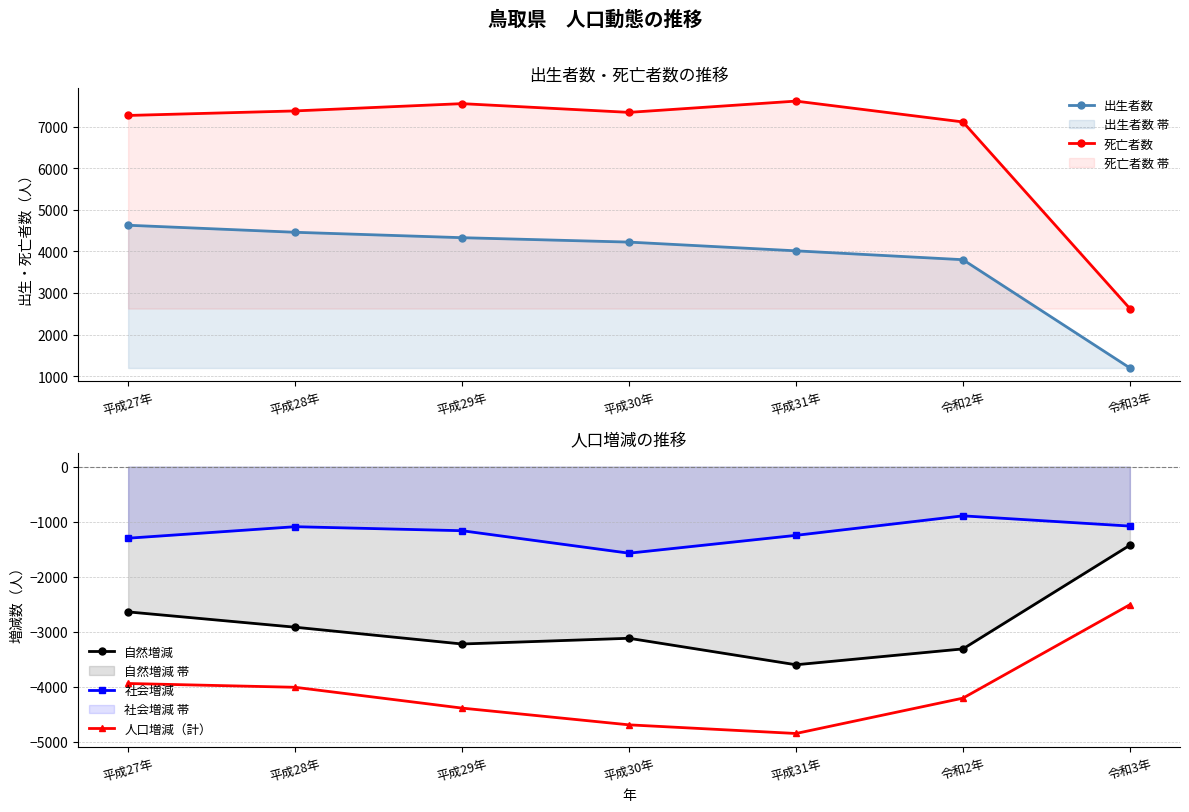

Reading left to right, list all the values displayed in this chart.

出生者数: 平成27年=4628	平成28年=4459	平成29年=4329	平成30年=4223	平成31年=4013	令和2年=3800	令和3年=1198
死亡者数: 平成27年=7266	平成28年=7375	平成29年=7550	平成30年=7340	平成31年=7611	令和2年=7110	令和3年=2625
自然増減: 平成27年=-2638	平成28年=-2916	平成29年=-3221	平成30年=-3117	平成31年=-3598	令和2年=-3310	令和3年=-1427
社会増減: 平成27年=-1300	平成28年=-1091	平成29年=-1164	平成30年=-1572	平成31年=-1248	令和2年=-894	令和3年=-1080
人口増減（計）: 平成27年=-3938	平成28年=-4007	平成29年=-4385	平成30年=-4689	平成31年=-4846	令和2年=-4204	令和3年=-2507